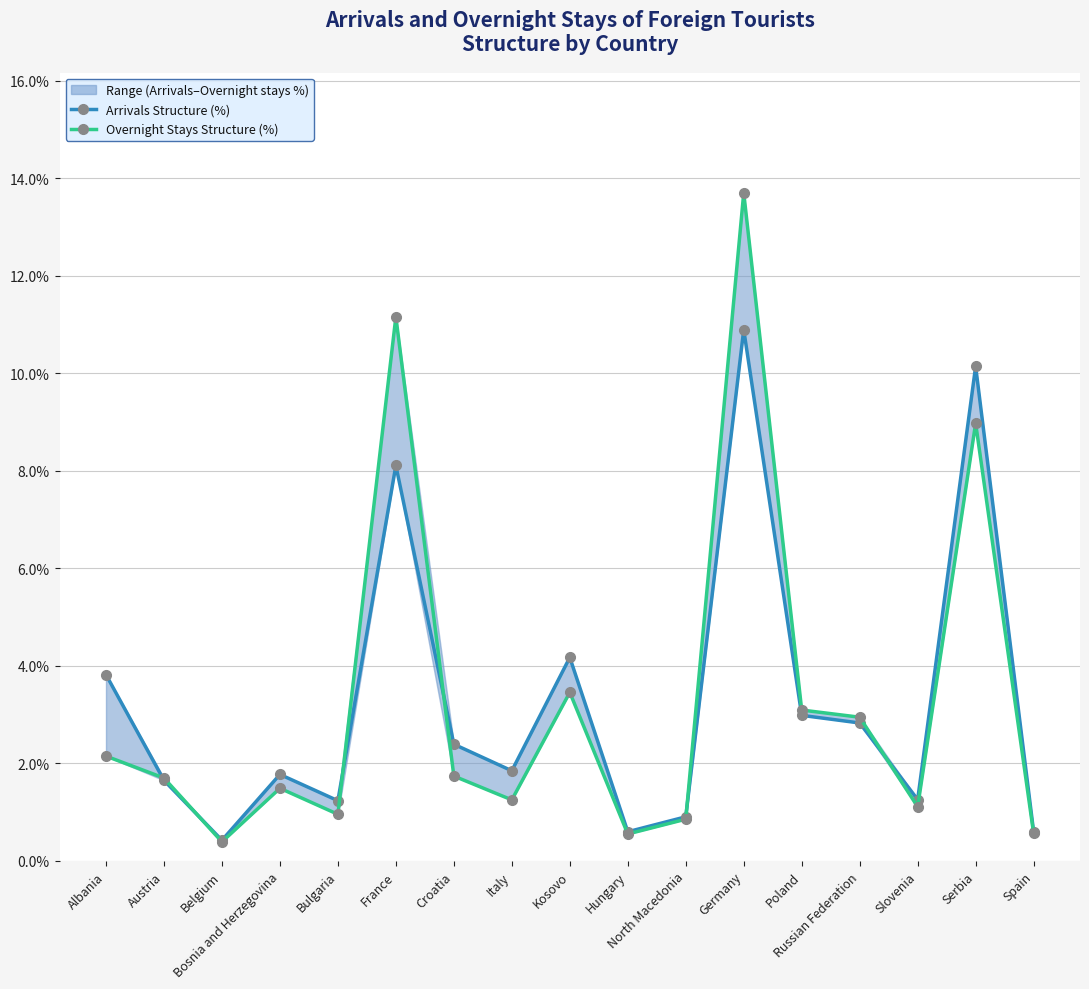

True or false: Overnight Stays Structure (%) has a value of 4.5 at Poland.

False